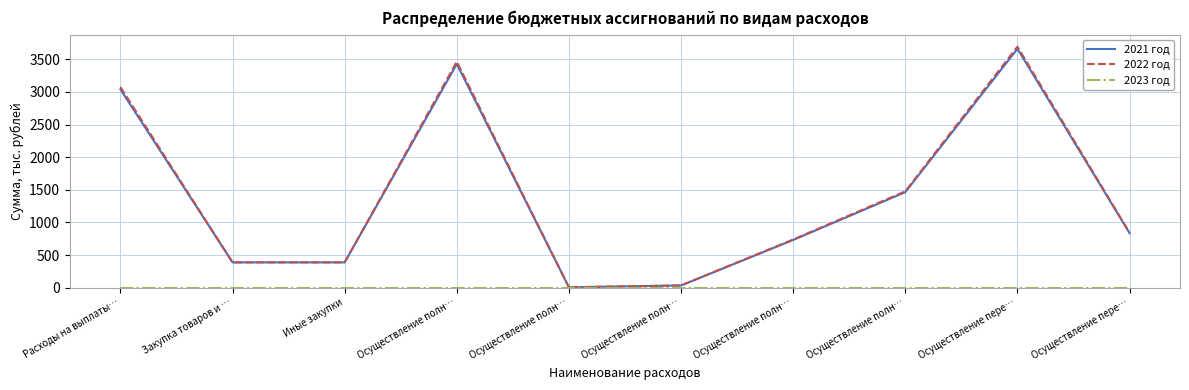

What is the spread (max minus min) of values at Осуществление полн…?

3463.7